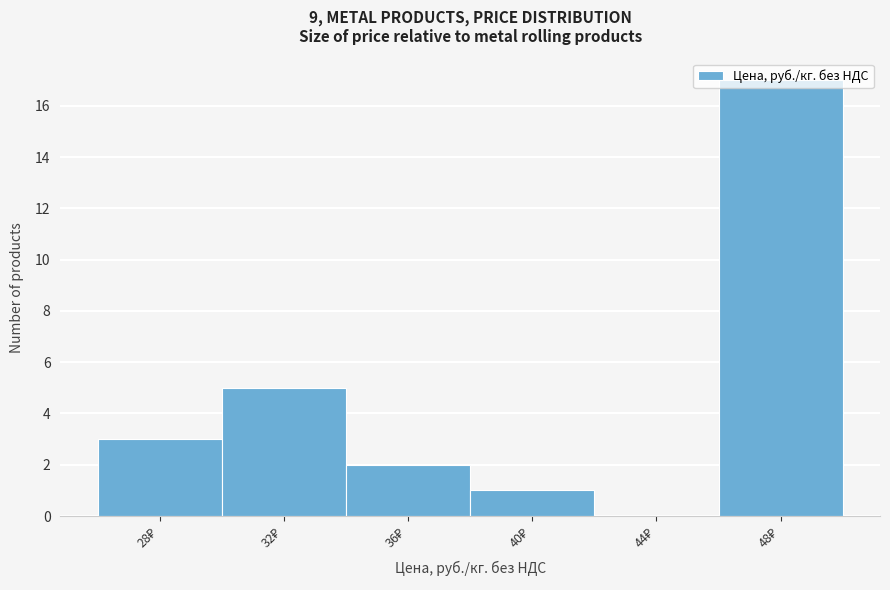

What is the sum of all values?

28